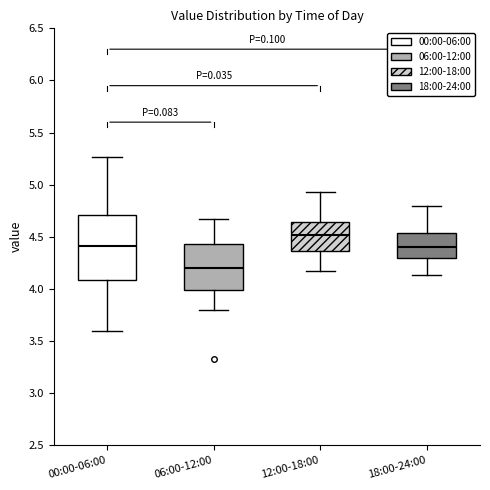

Reading left to right, transcribe this box plot: for each box, give where its median line is, the range the box spans, and where its two whiskers end, as read against the y-axis. The values are not printed on the chart, so give them approximately, as read against the axis.

00:00-06:00: median 4.40, box 4.10 to 4.70, whiskers 3.60 to 5.25
06:00-12:00: median 4.20, box 4.00 to 4.45, whiskers 3.80 to 4.65
12:00-18:00: median 4.50, box 4.35 to 4.65, whiskers 4.15 to 4.95
18:00-24:00: median 4.40, box 4.30 to 4.55, whiskers 4.15 to 4.80